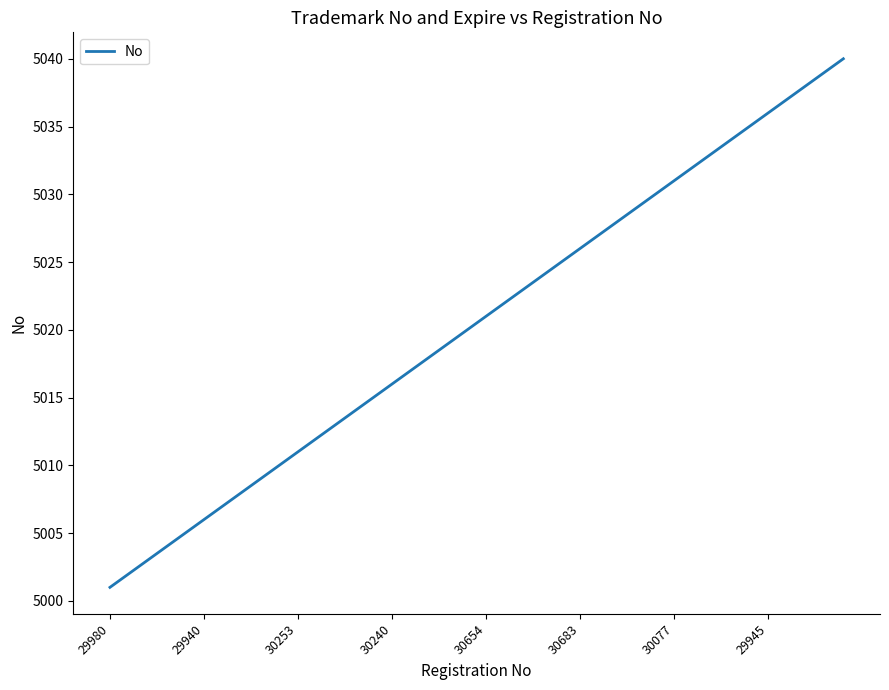

Reading right to left, transcribe all the data shown in this chart.

5040	5039	5038	5037	5036	5035	5034	5033	5032	5031	5030	5029	5028	5027	5026	5025	5024	5023	5022	5021	5020	5019	5018	5017	5016	5015	5014	5013	5012	5011	5010	5009	5008	5007	5006	5005	5004	5003	5002	5001